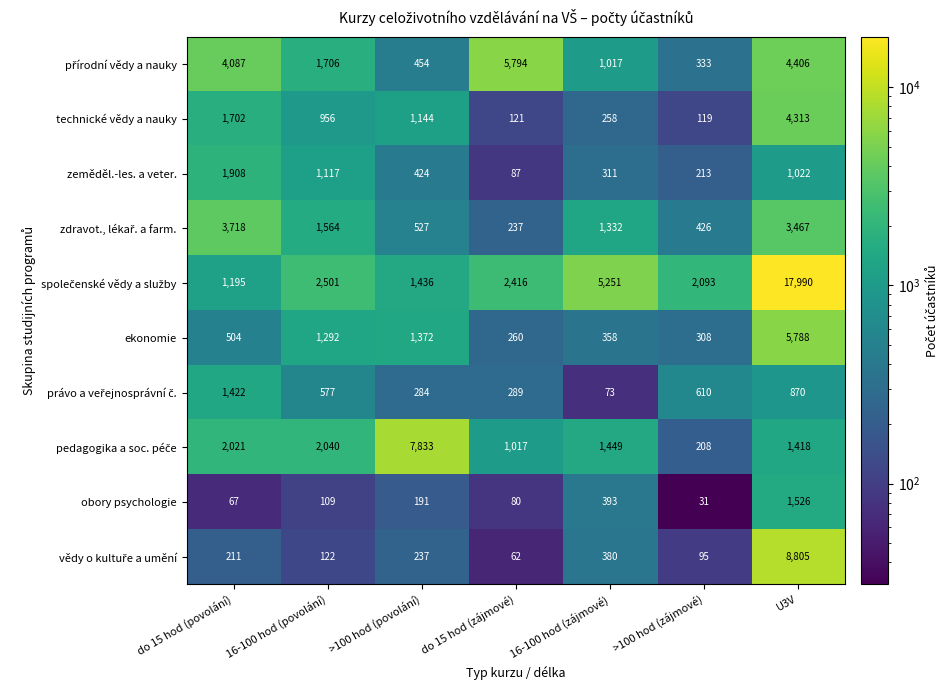

What is the average value of the ekonomie series?

1412